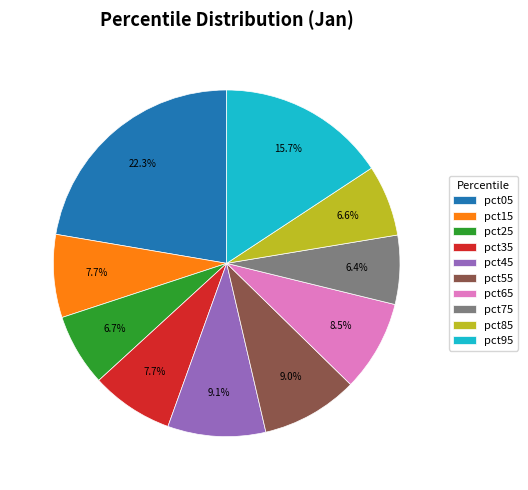

To the nearest percent, what portion does pct55 represent?

9%